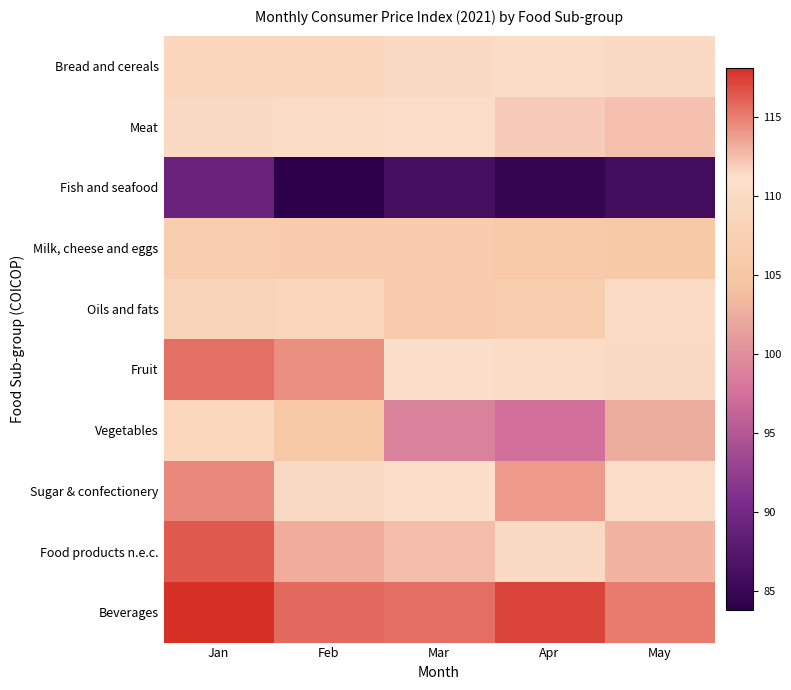

Reading left to right, transcribe all the data shown in this chart.

Bread and cereals: Jan=108.8	Feb=108.8	Mar=109.9	Apr=110.5	May=111.4
Meat: Jan=109.8	Feb=110.5	Mar=110.9	Apr=112.0	May=112.4
Fish and seafood: Jan=89.2	Feb=83.8	Mar=86.2	Apr=84.6	May=85.8
Milk, cheese and eggs: Jan=106.6	Feb=106.4	Mar=106.4	Apr=105.8	May=105.6
Oils and fats: Jan=108.3	Feb=108.5	Mar=106.4	Apr=106.7	May=110.1
Fruit: Jan=115.5	Feb=114.3	Mar=111.0	Apr=110.5	May=111.5
Vegetables: Jan=108.9	Feb=105.3	Mar=98.8	Apr=97.4	May=102.3
Sugar & confectionery: Jan=114.6	Feb=111.4	Mar=111.1	Apr=113.9	May=111.0
Food products n.e.c.: Jan=116.4	Feb=113.2	Mar=112.5	Apr=109.8	May=112.9
Beverages: Jan=118.1	Feb=115.7	Mar=115.6	Apr=117.2	May=115.2